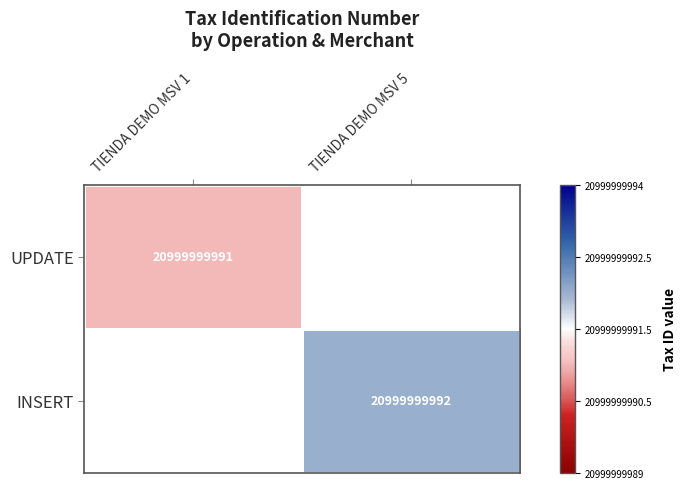

How many positive values does the INSERT series have?

1